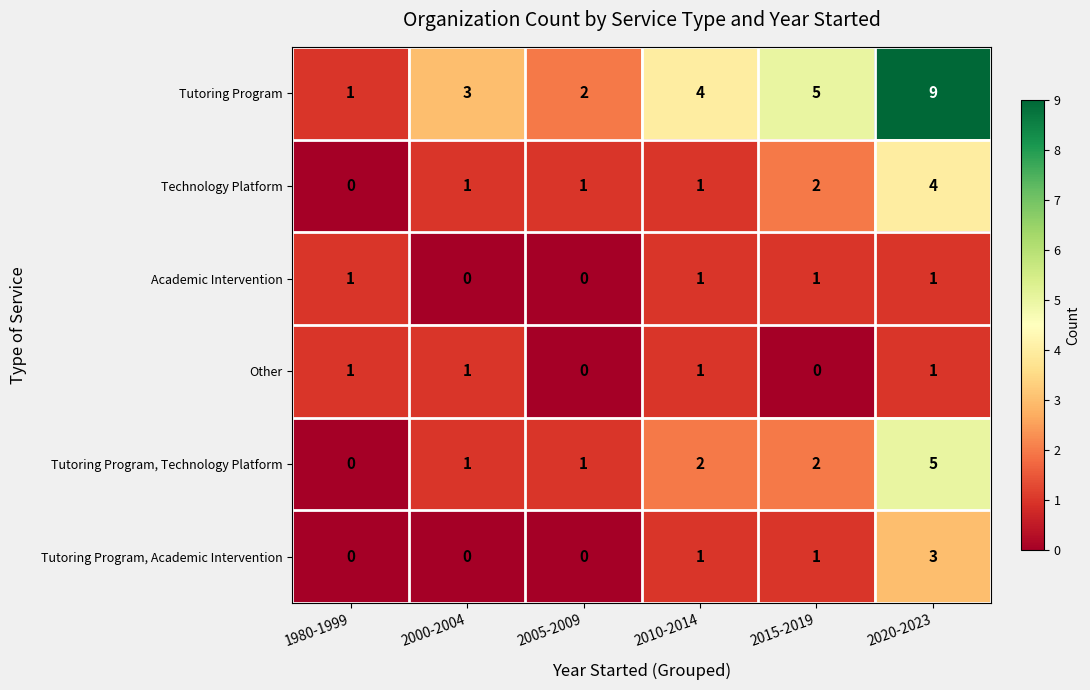

Which series has the largest total across all categories?

Tutoring Program